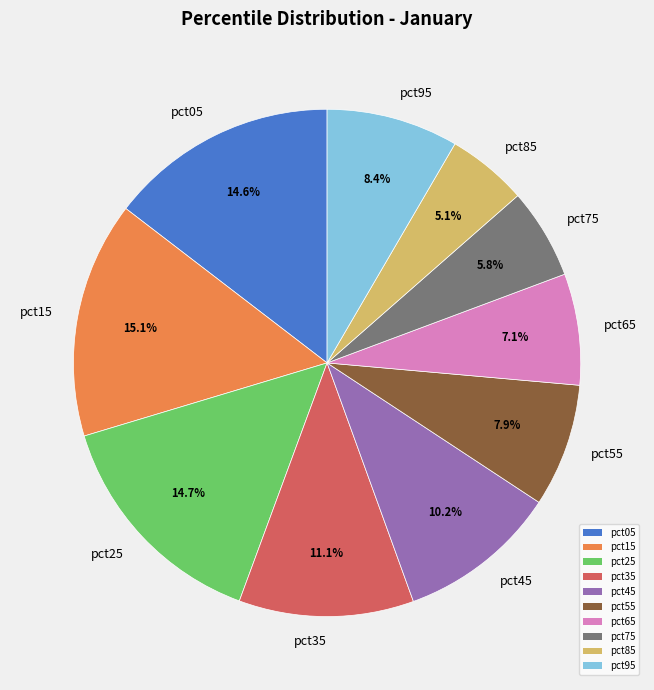

The pct95 slice represents 14% of the pie. True or false?

False